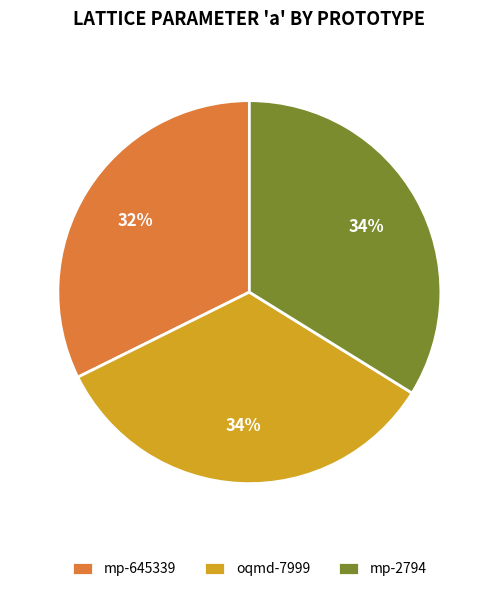

Is the sum of mp-645339 and mp-2794 greater than half?

Yes